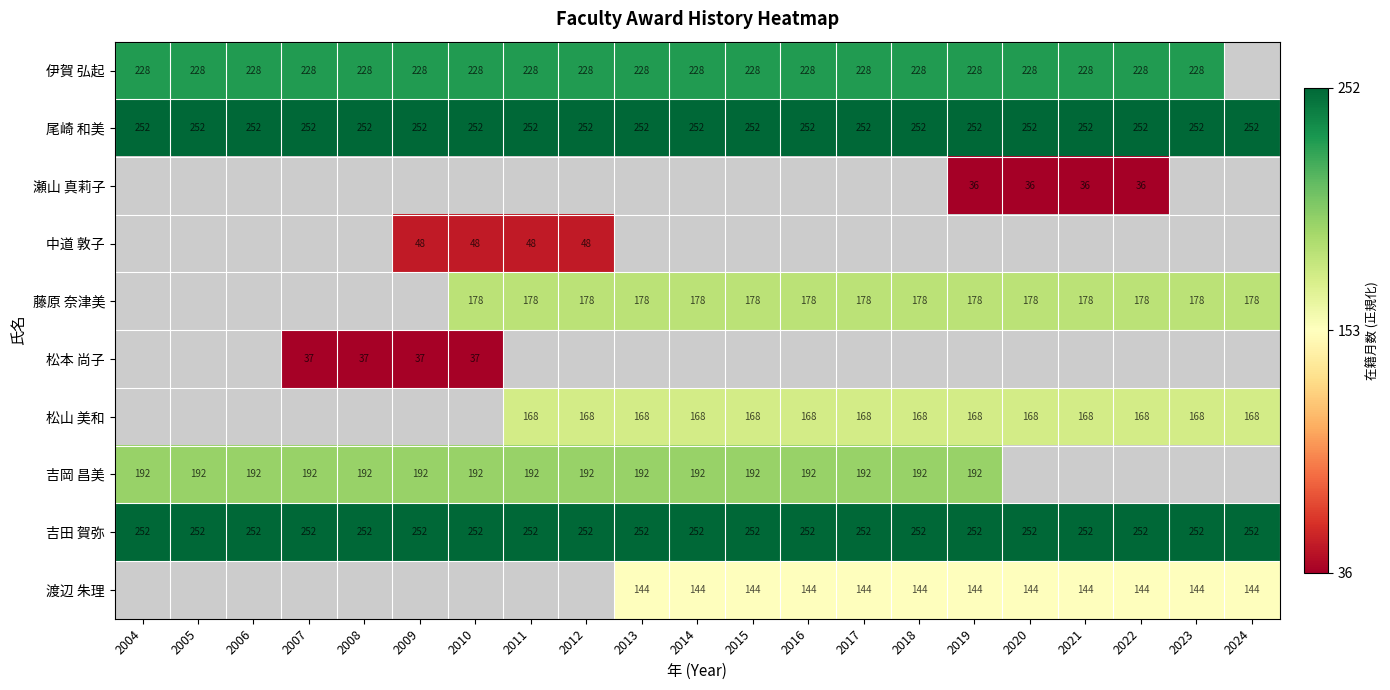

Is the value of 松山 美和 at 2021 greater than the value of 尾崎 和美 at 2006?

No